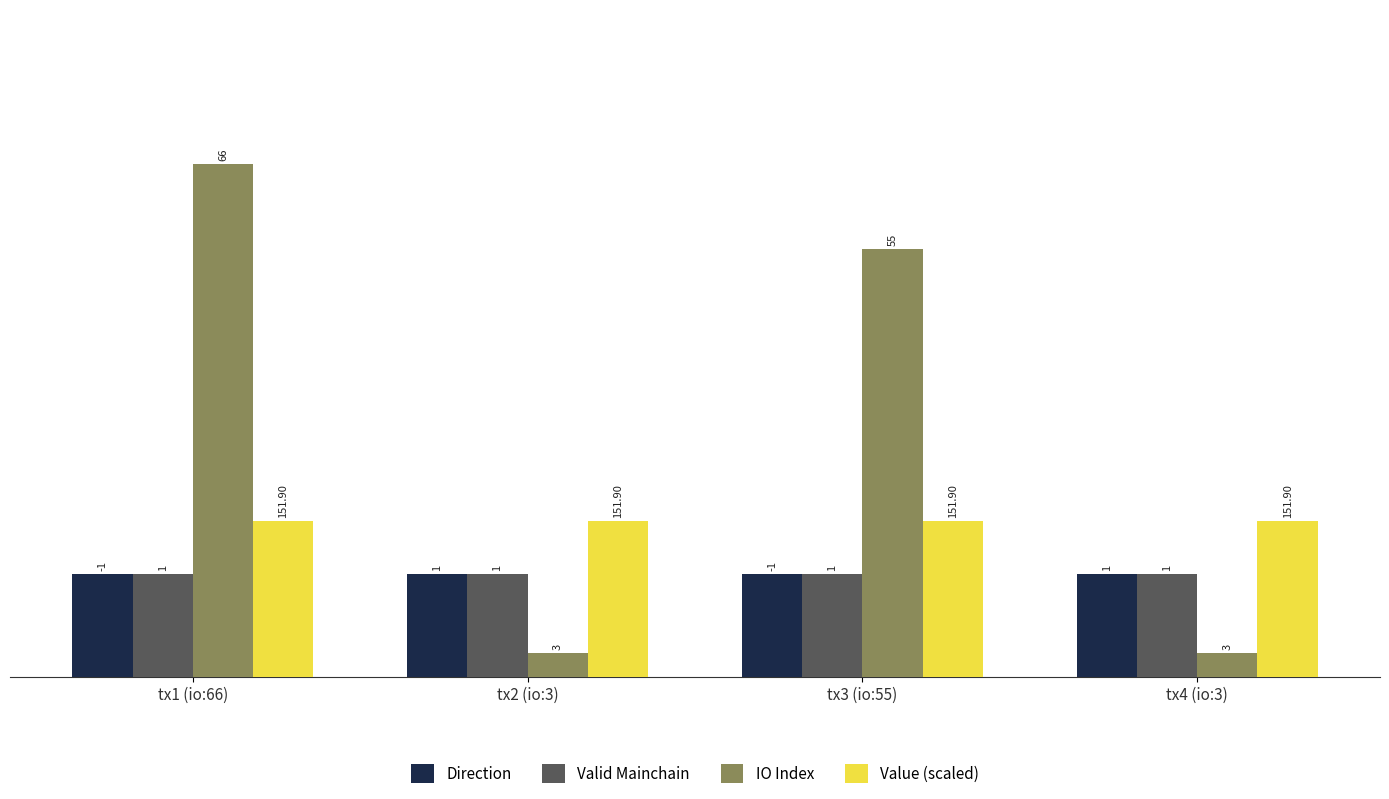

Are the bars grouped side by side (vs. stacked)?

Yes